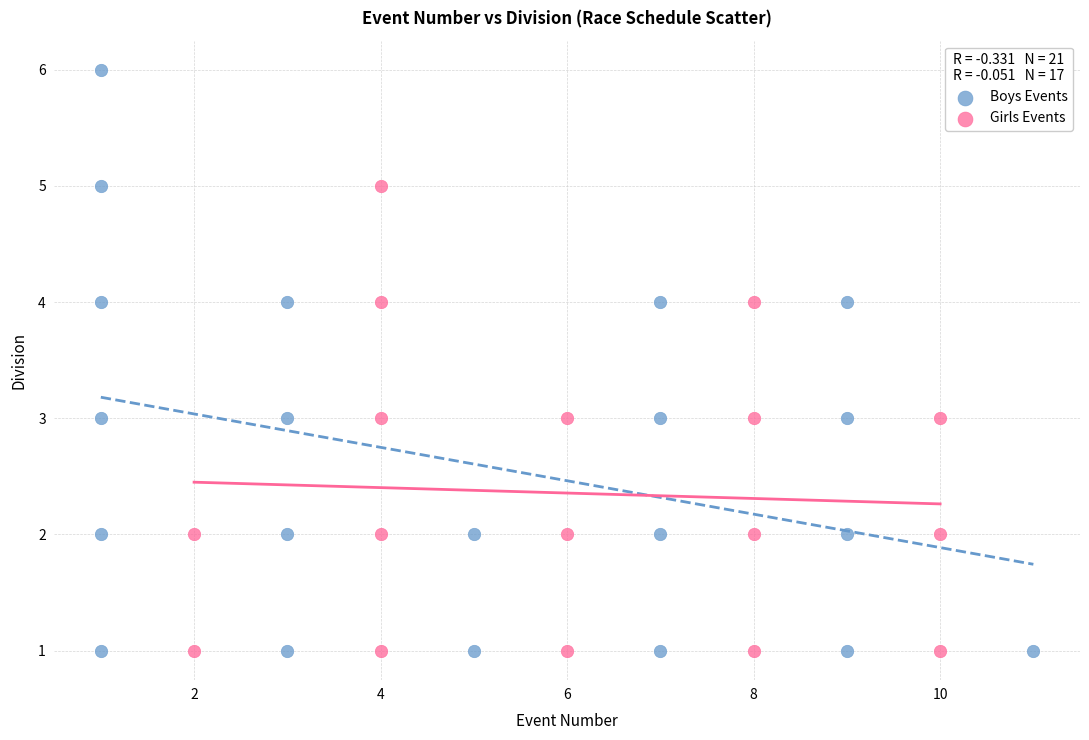

Which series reaches the maximum Y coordinate?

Boys Events